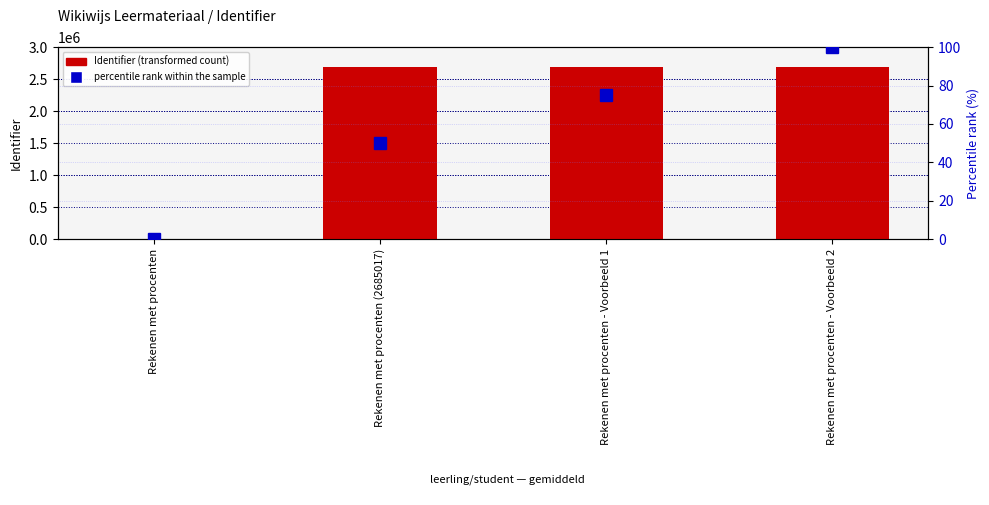

What position from the left is Rekenen met procenten?

1